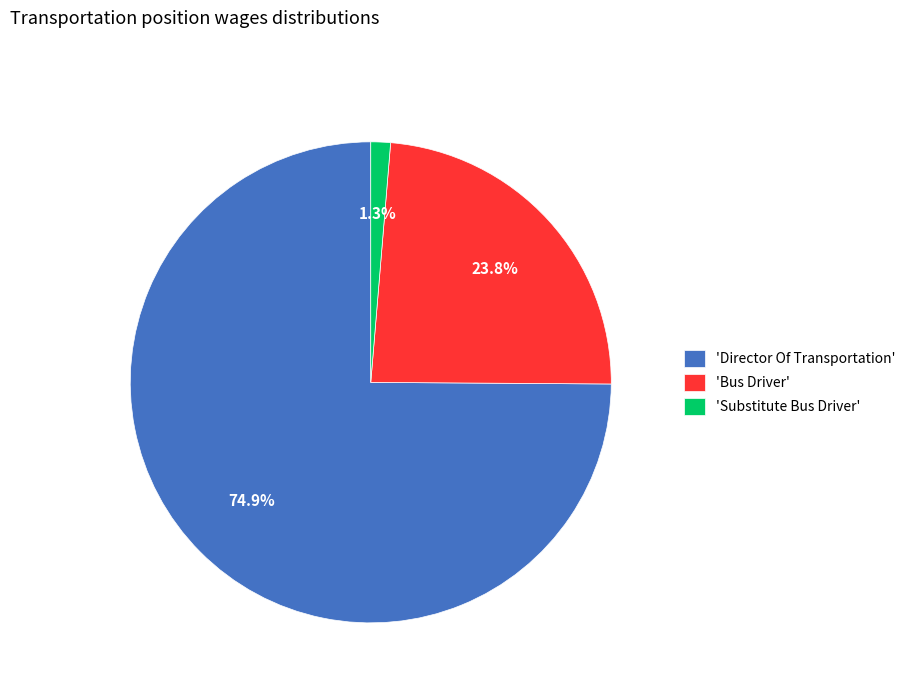

Count the number of slices in the pie.

3